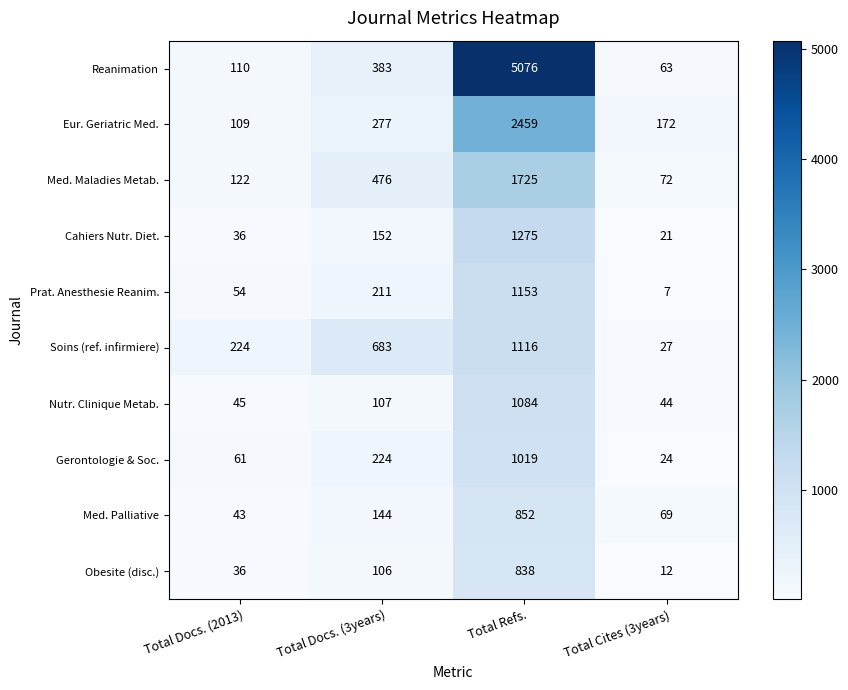

What is the difference between the maximum and second lowest values in the Med. Maladies Metab. series?

1603